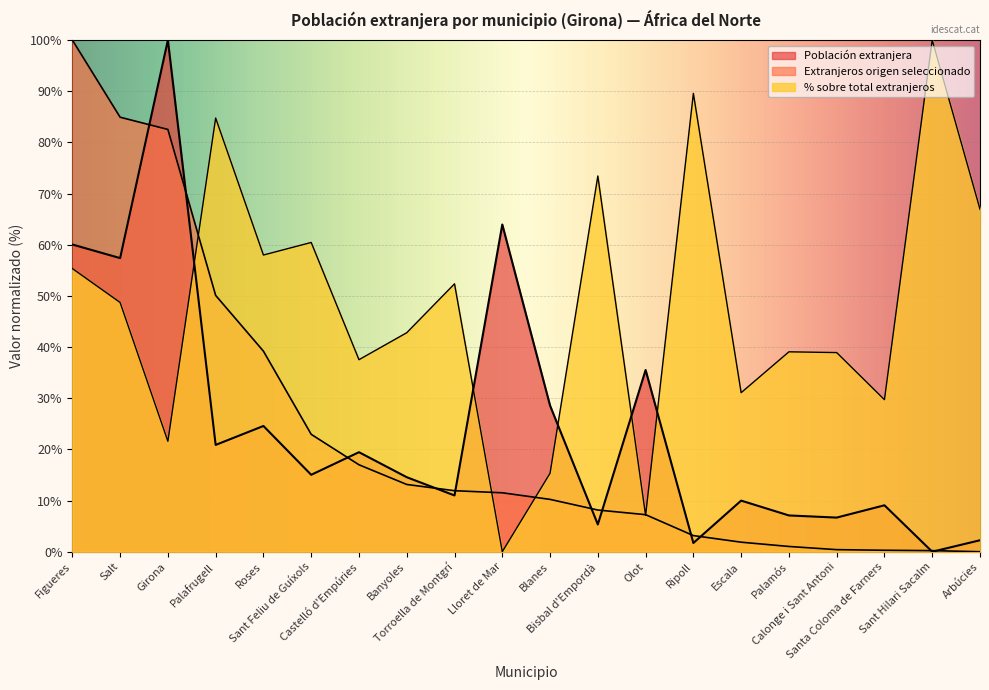

At which label is Extranjeros origen seleccionado closest to 50?

Palafrugell